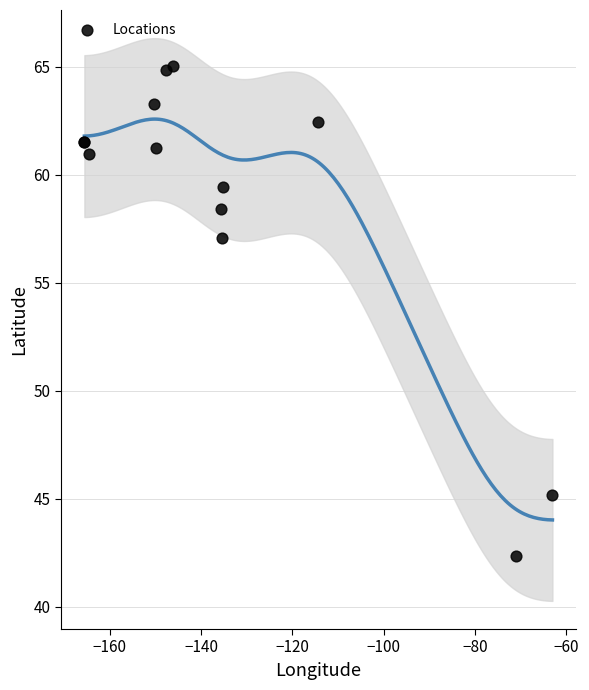

What Y value in the scatter plot is closest to 53?

57.1